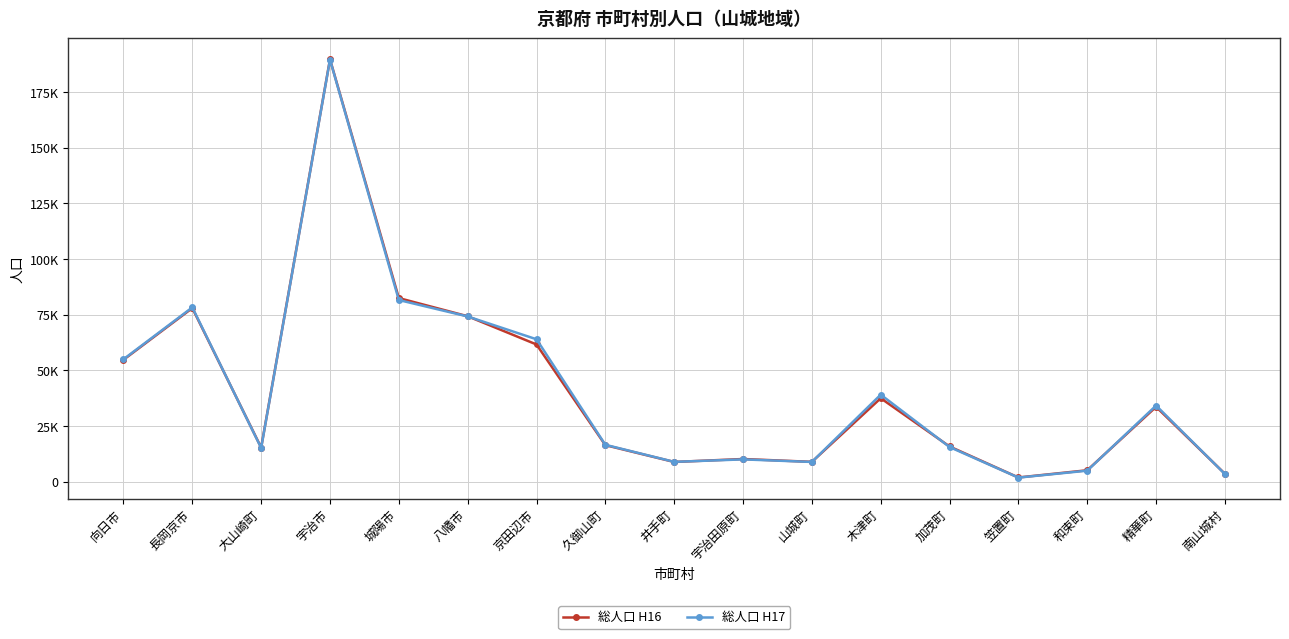

How many interior local peaks does the 総人口 H17 series have?

5